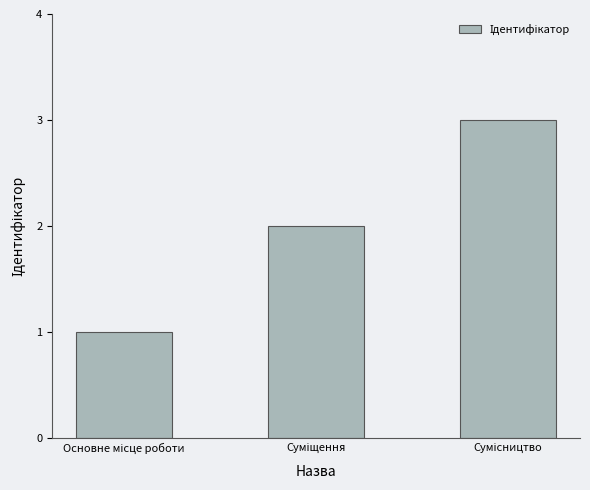

Count the number of categories in the chart.

3